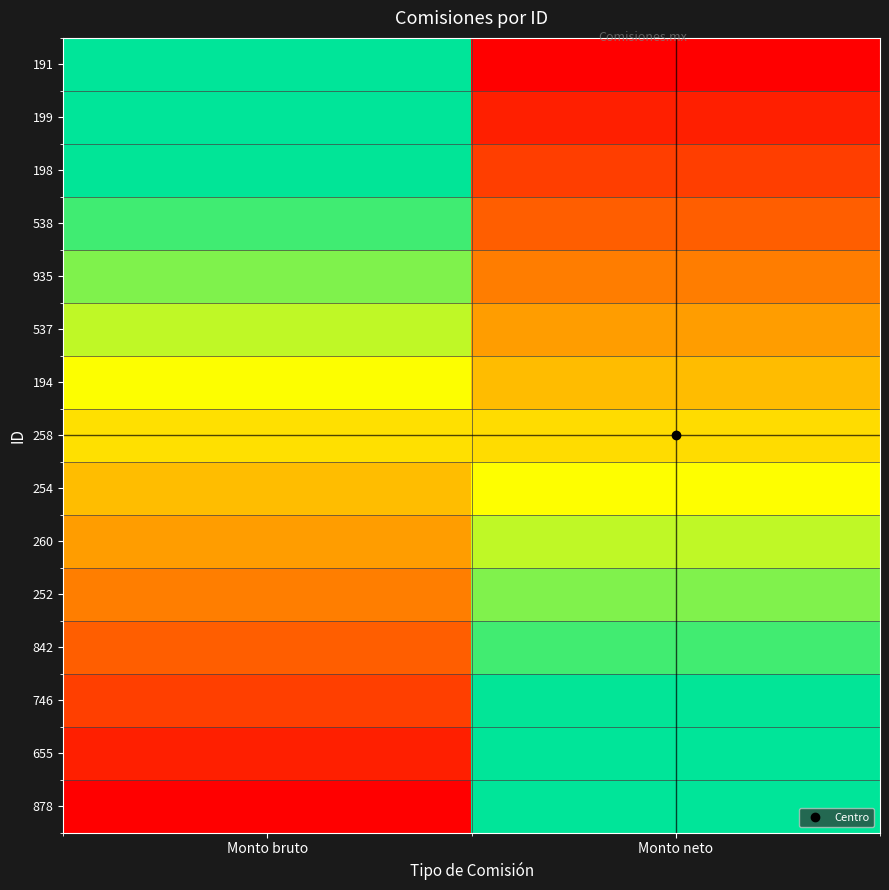

Between Monto neto and Monto bruto, which is larger?

Monto neto